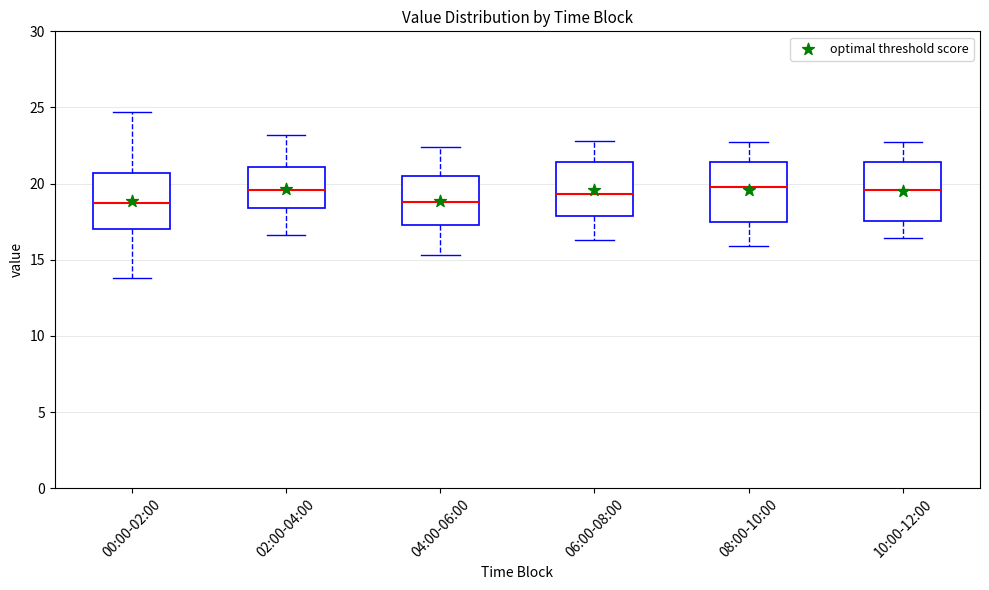

Reading left to right, read every box against the y-axis: the position of its median line, the range the box covers, and the ends of its whiskers. The values are not printed on the chart, so give them approximately, as read against the axis.

00:00-02:00: median 18.5, box 17.0 to 20.5, whiskers 14.0 to 24.5
02:00-04:00: median 19.5, box 18.5 to 21.0, whiskers 16.5 to 23.0
04:00-06:00: median 19.0, box 17.5 to 20.5, whiskers 15.5 to 22.5
06:00-08:00: median 19.5, box 18.0 to 21.5, whiskers 16.5 to 23.0
08:00-10:00: median 20.0, box 17.5 to 21.5, whiskers 16.0 to 22.5
10:00-12:00: median 19.5, box 17.5 to 21.5, whiskers 16.5 to 22.5